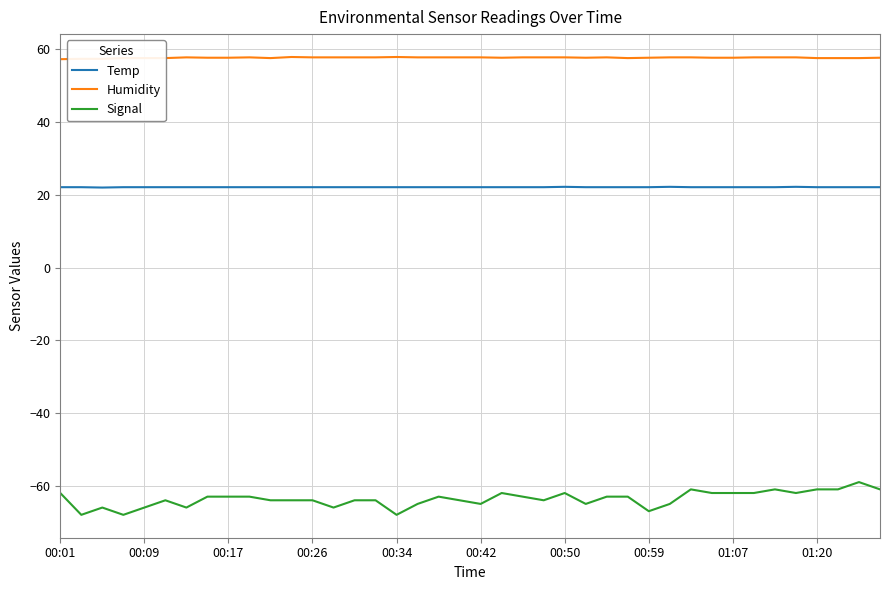

True or false: Signal and Humidity intersect in this chart.

False